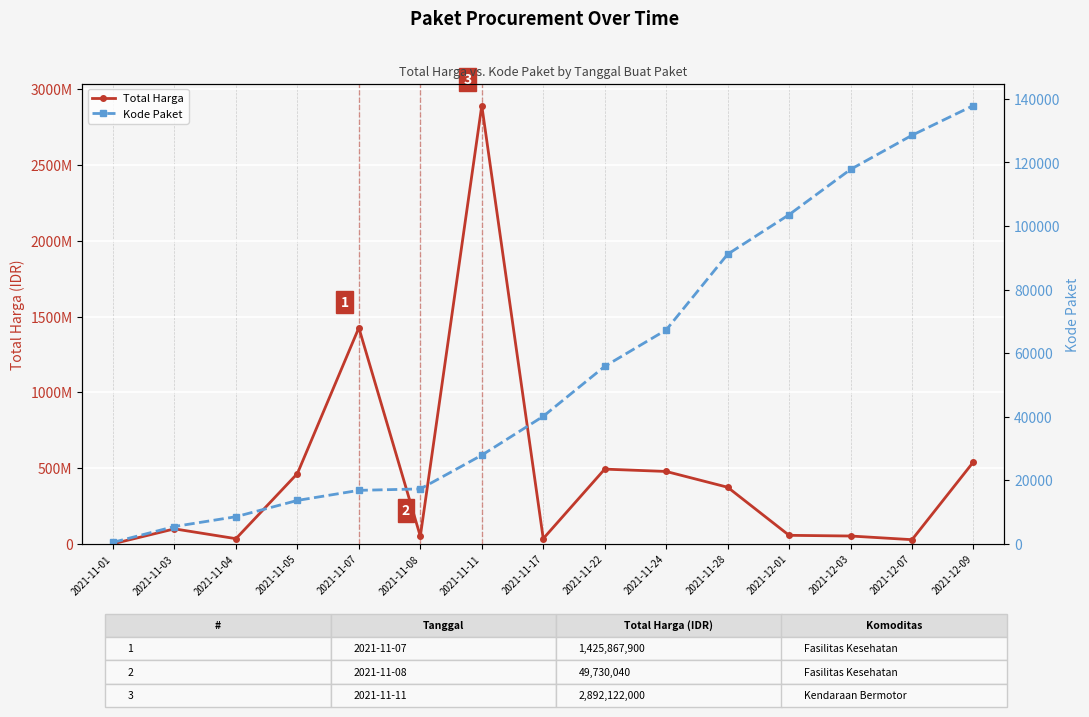

At 2021-11-03, list the series in order from largest to smallest.

Total Harga, Kode Paket